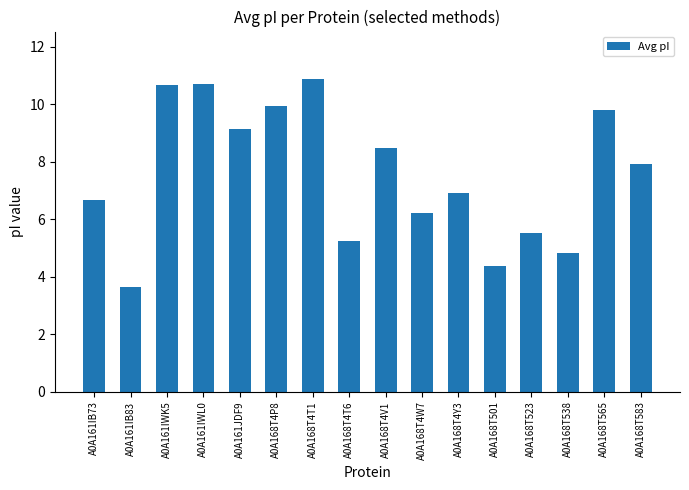

Which category has the lowest value across all series?

A0A161IB83